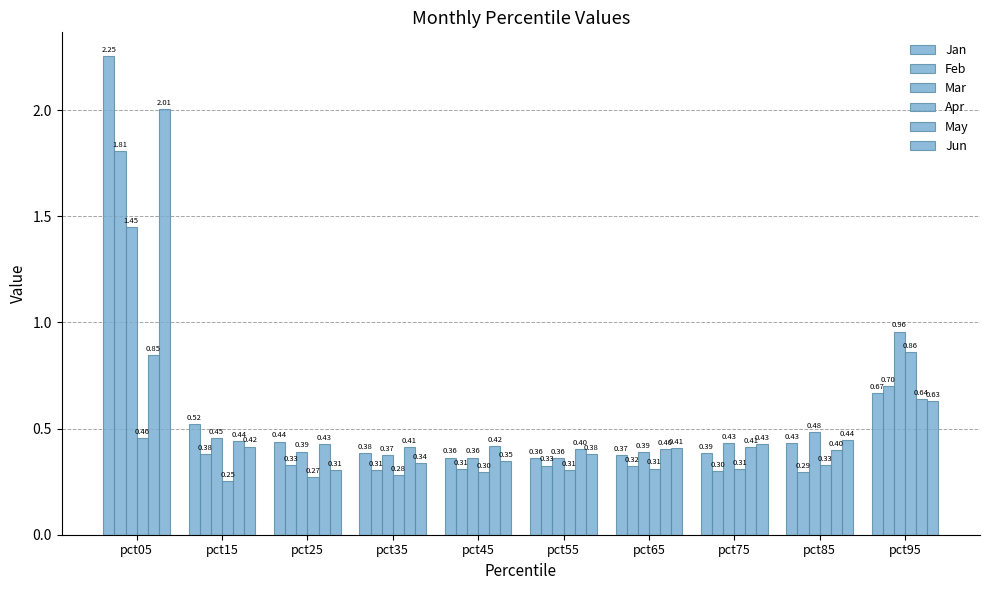

Is it true that May equals 0.2 at pct25?

False